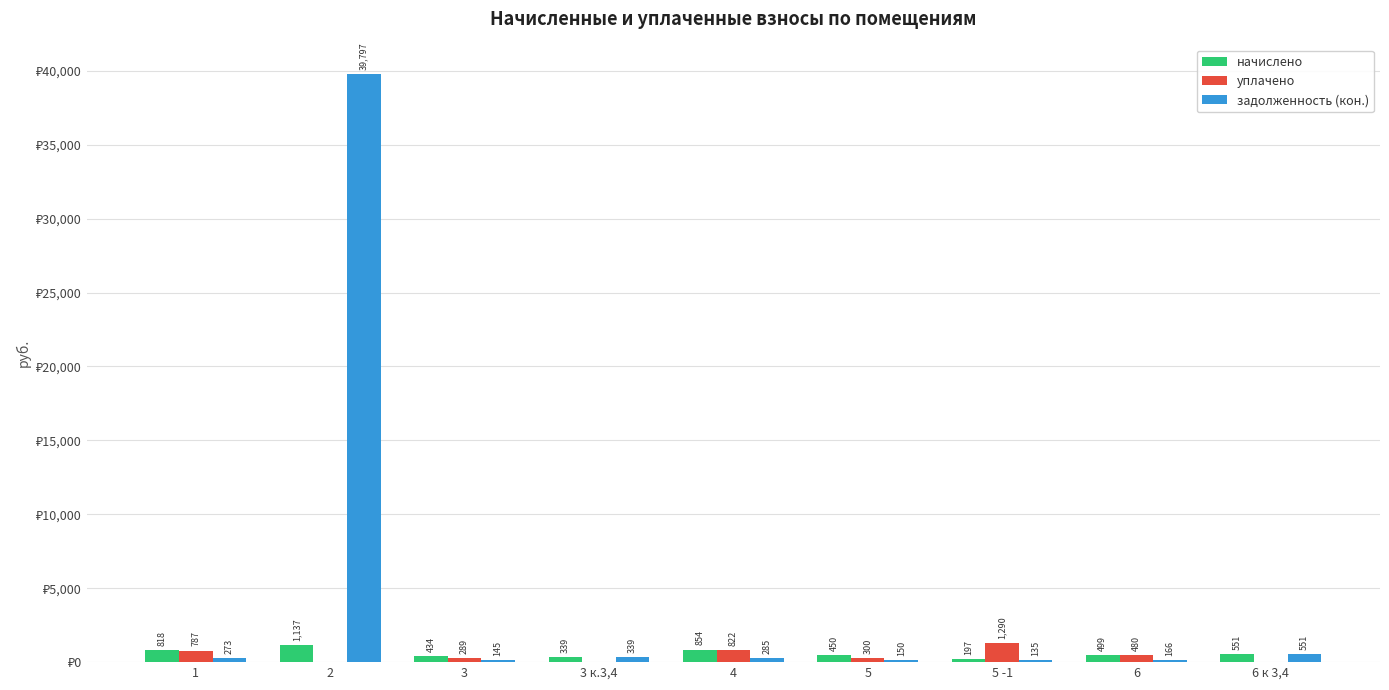

What are all the series names shown in the legend?

начислено, уплачено, задолженность (кон.)